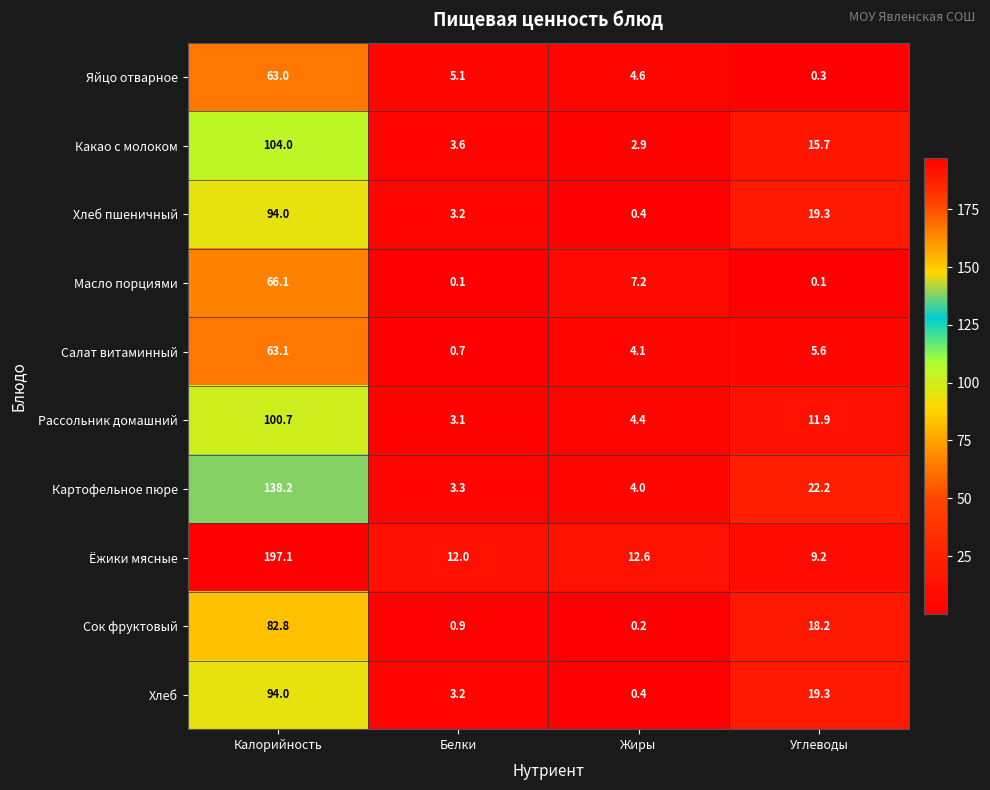

What is the minimum value for Хлеб пшеничный?

0.4